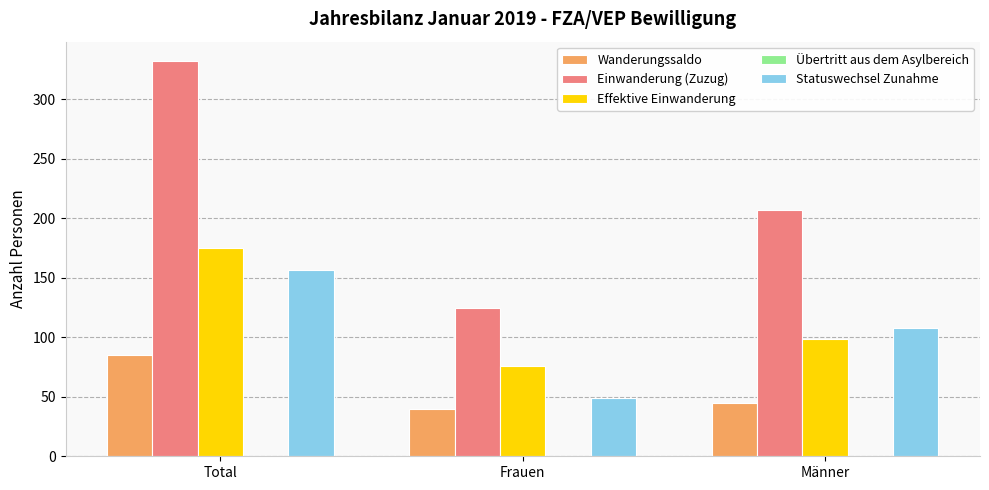

What is the maximum value shown in the chart?

332